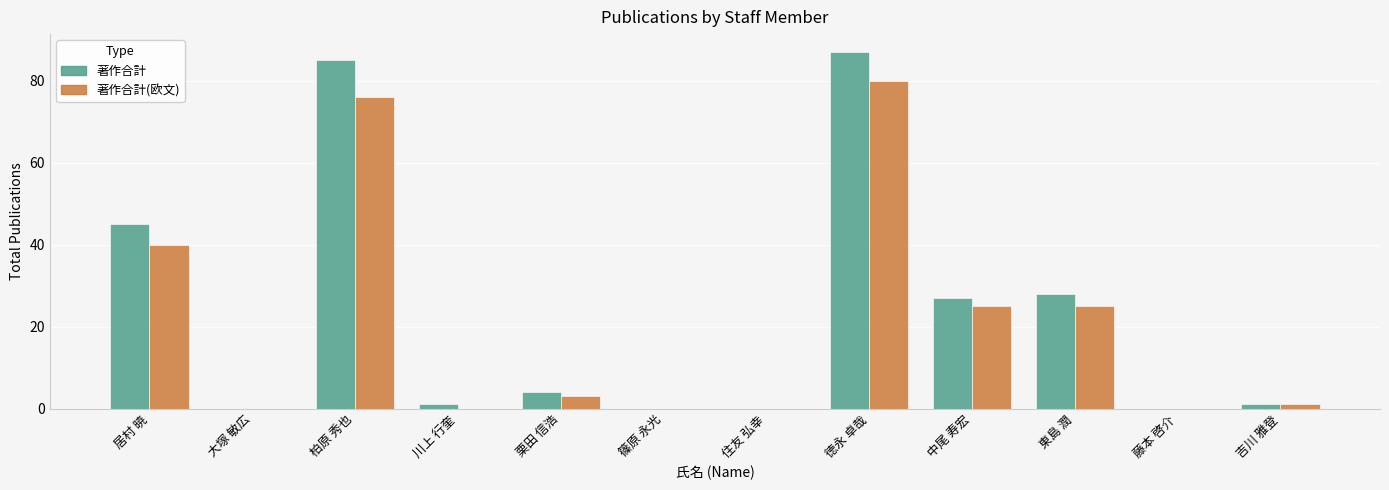

The 著作合計 series shows 31 at 居村 暁. True or false?

False